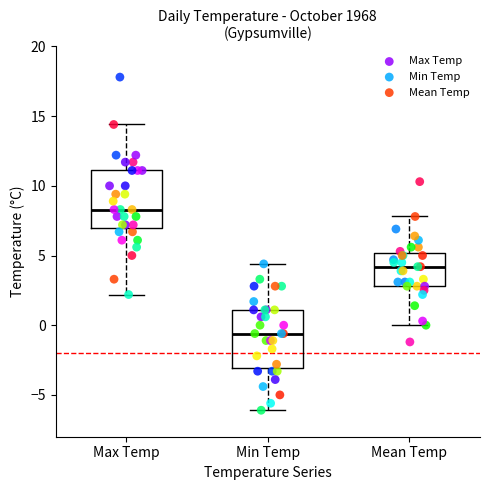

Which series has the widest spread of Y values?

Max Temp